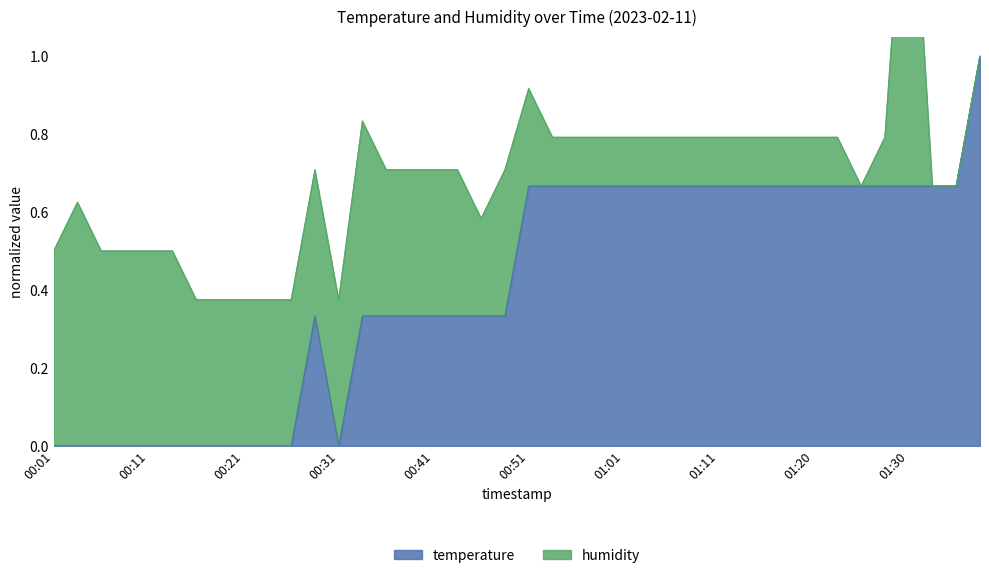

What is the maximum value shown in the chart?

1.0